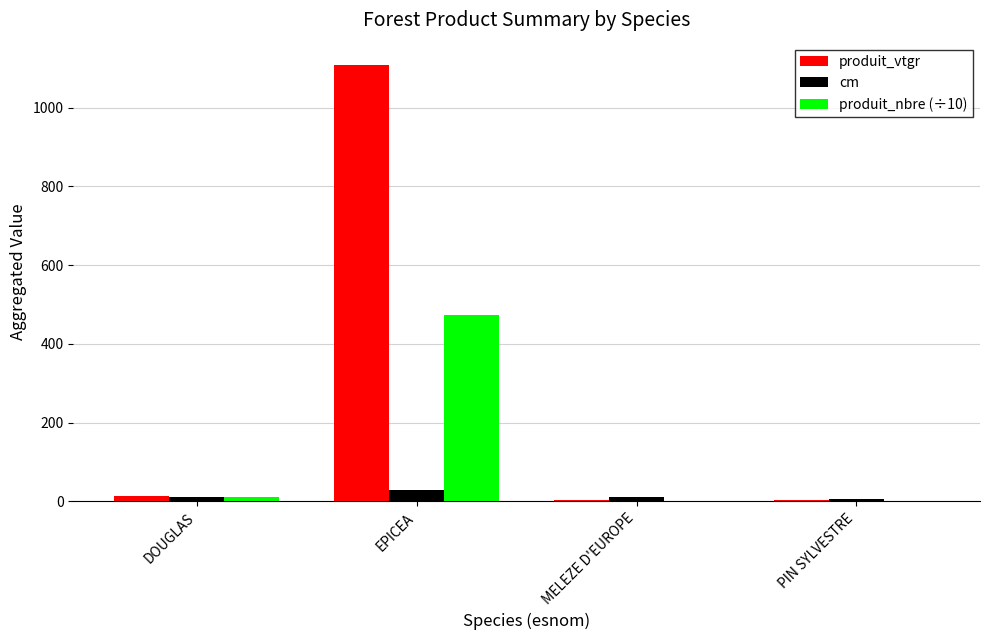

Is it true that produit_vtgr equals 1109.3 at EPICEA?

True